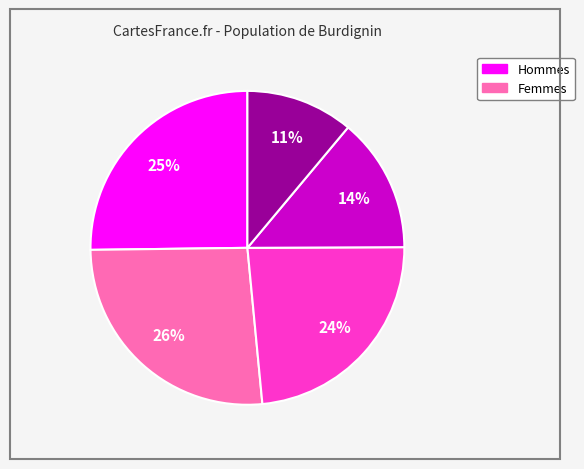

Is there any slice that represents more than half of the pie?

No